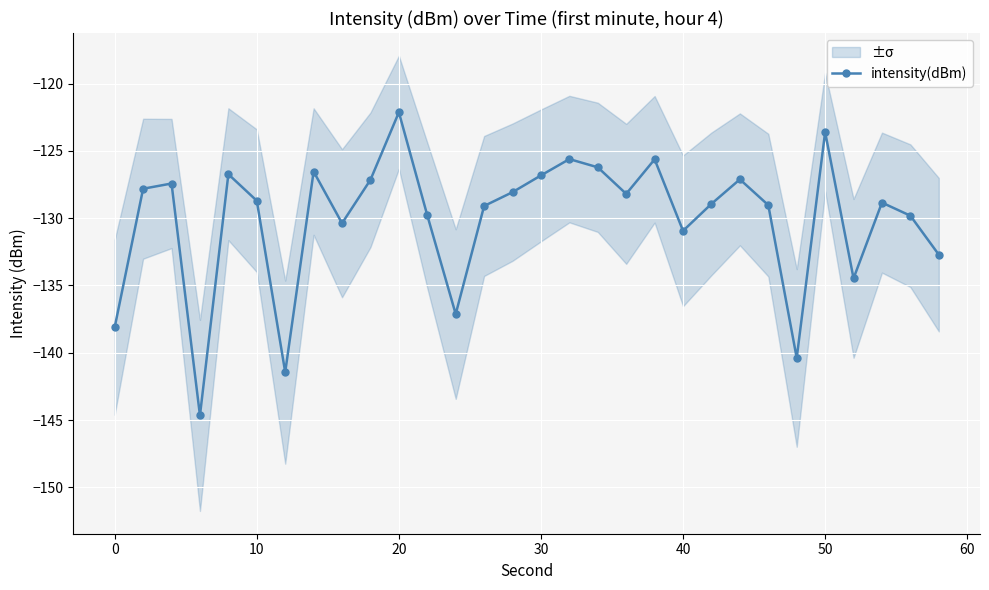

True or false: intensity(dBm) has more than 2 interior local peaks.

True